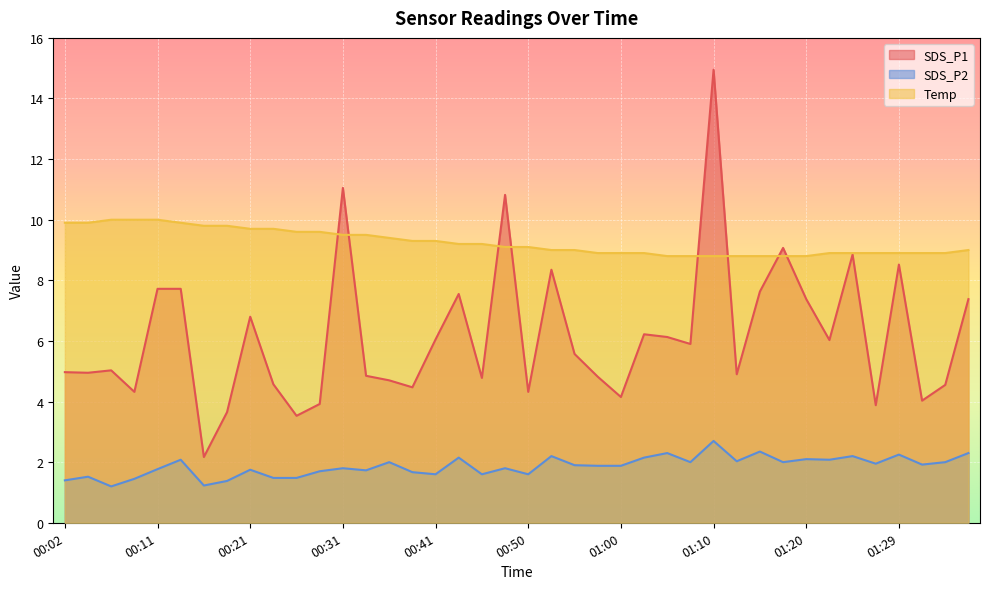

At how many categories does at least one series exceed 8?

40